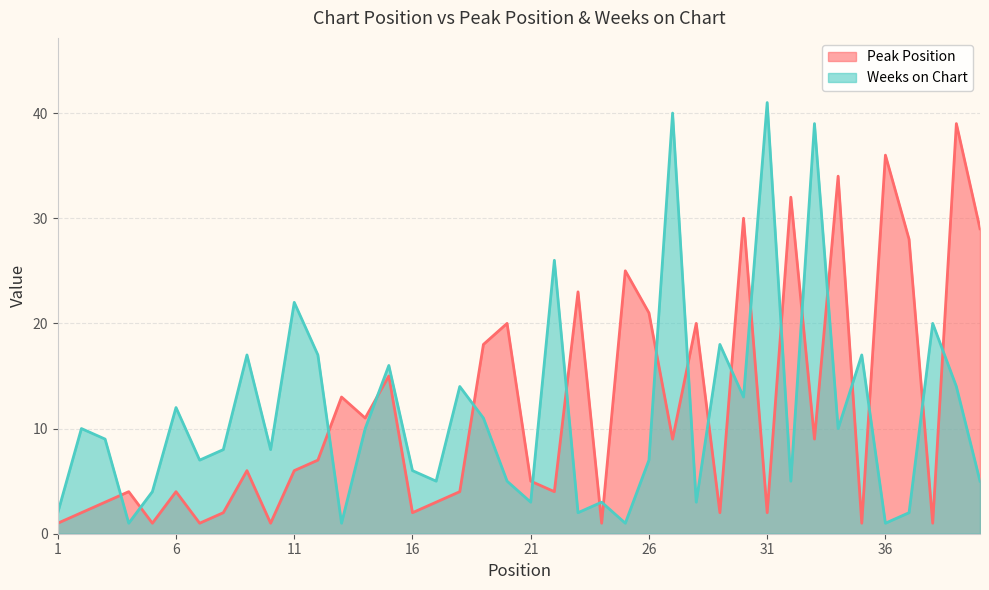

At how many categories does at least one series exceed 37?

4